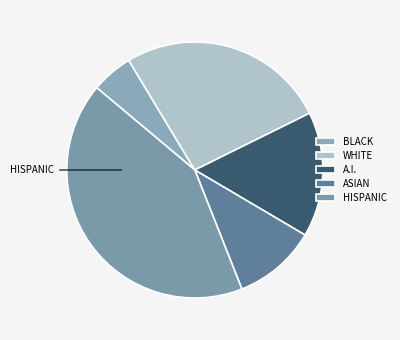

How many segments does this pie chart have?

5